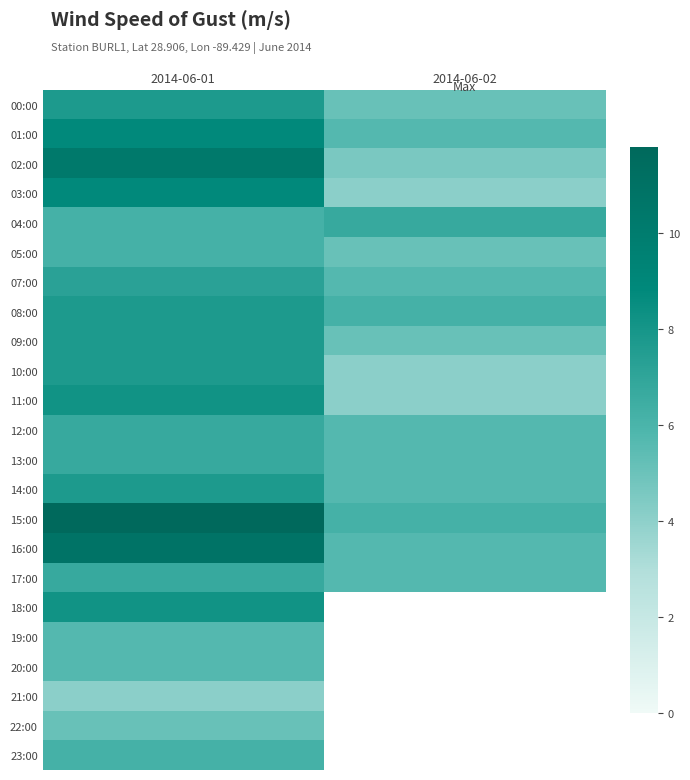

What is the difference between the highest and lowest values at 2014-06-02?

6.7